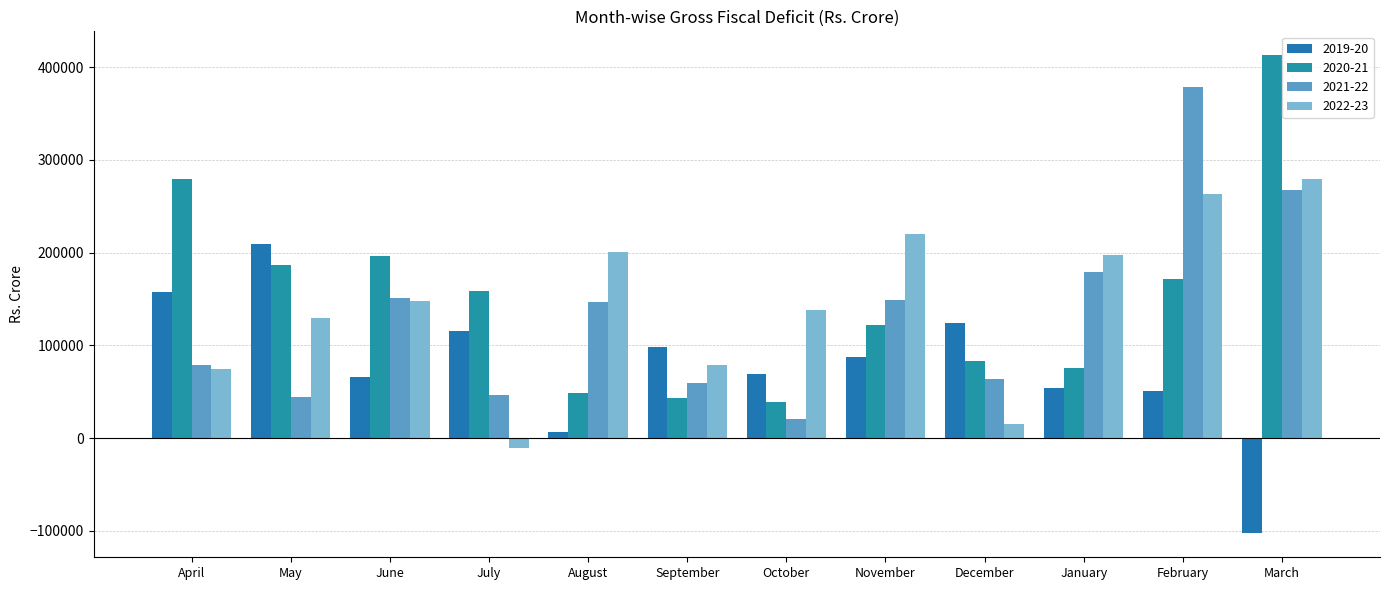

The value of 2020-21 at April is 279512. True or false?

True